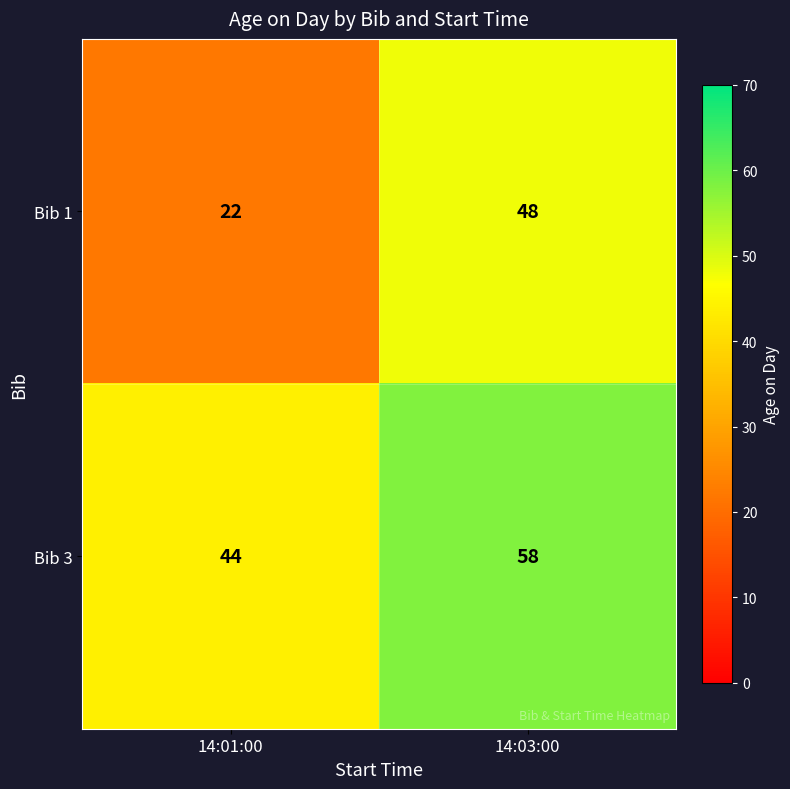

What is the highest value of the Bib 1 series?

48